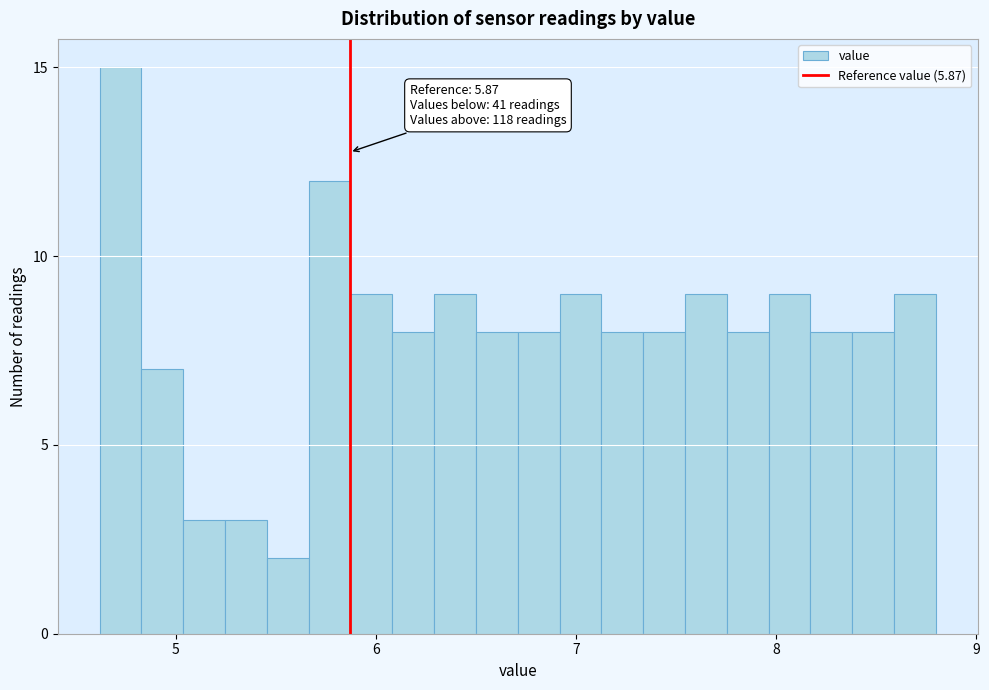

Read against the x-axis, roughly where is the centre of the tallest bar?

4.7